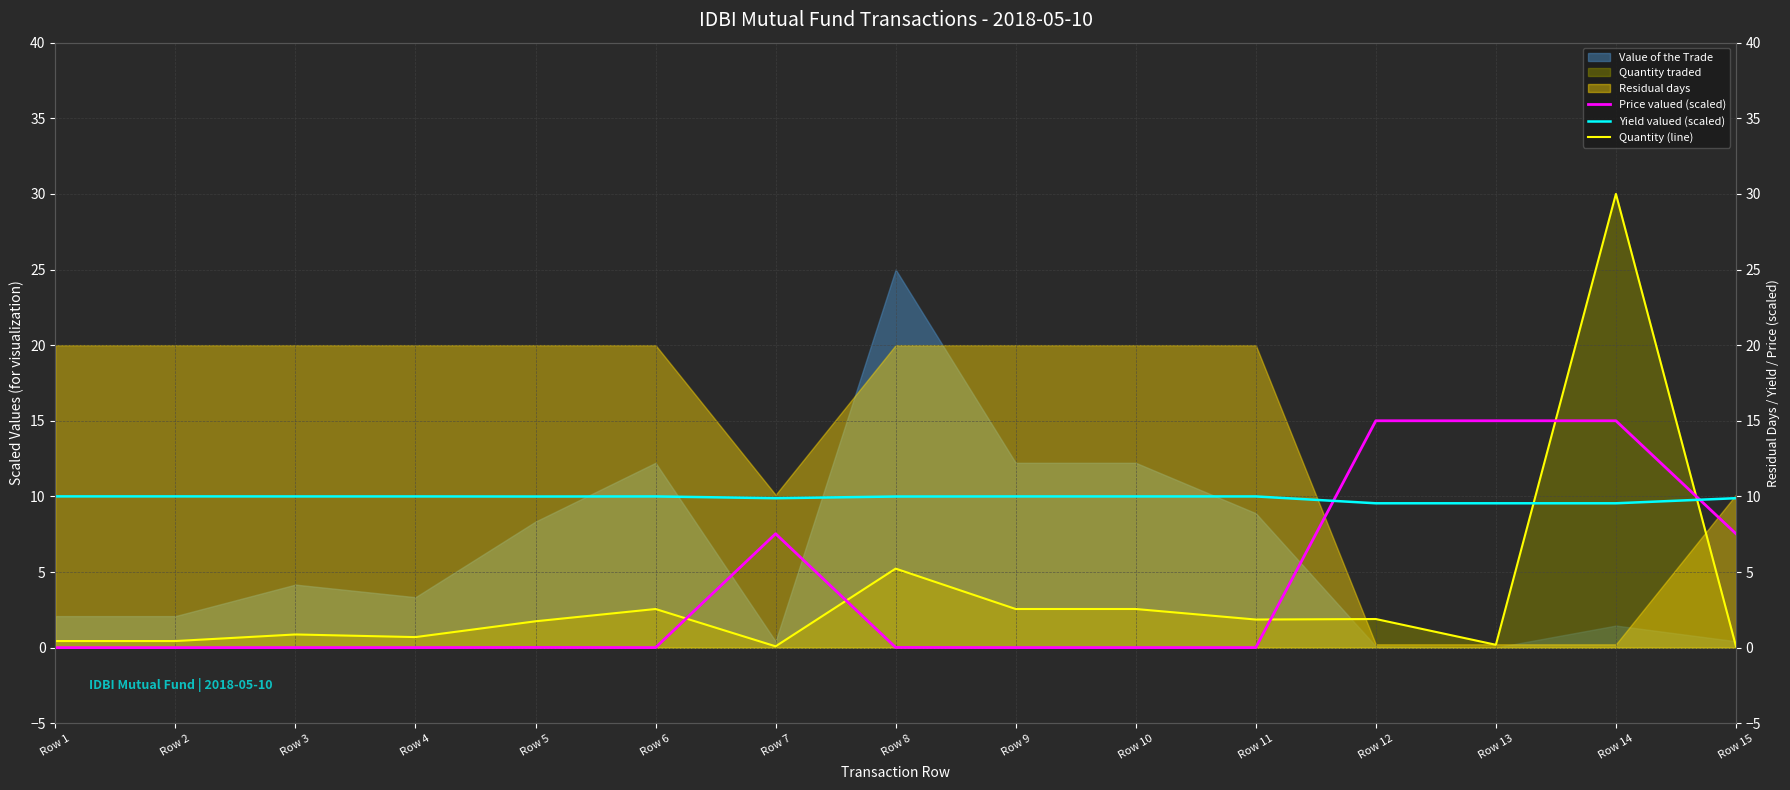

Which category has the highest value across all series?

Row 14